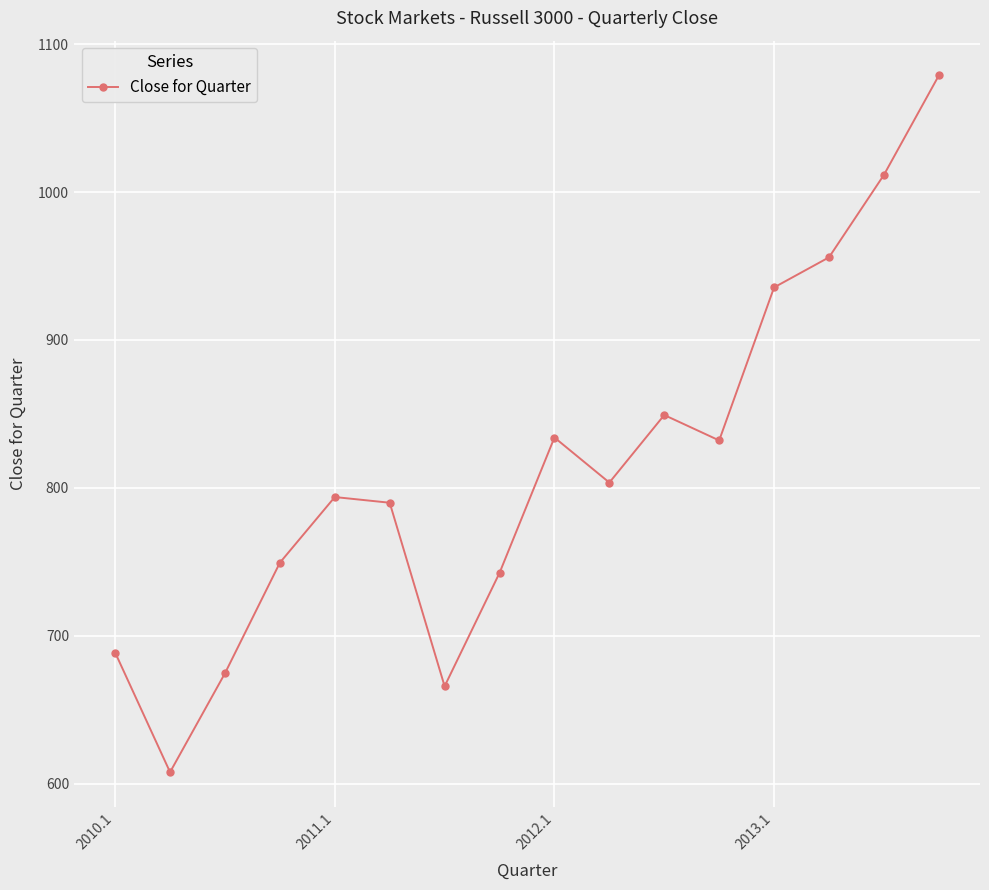

What is the sum of all values?

13014.0